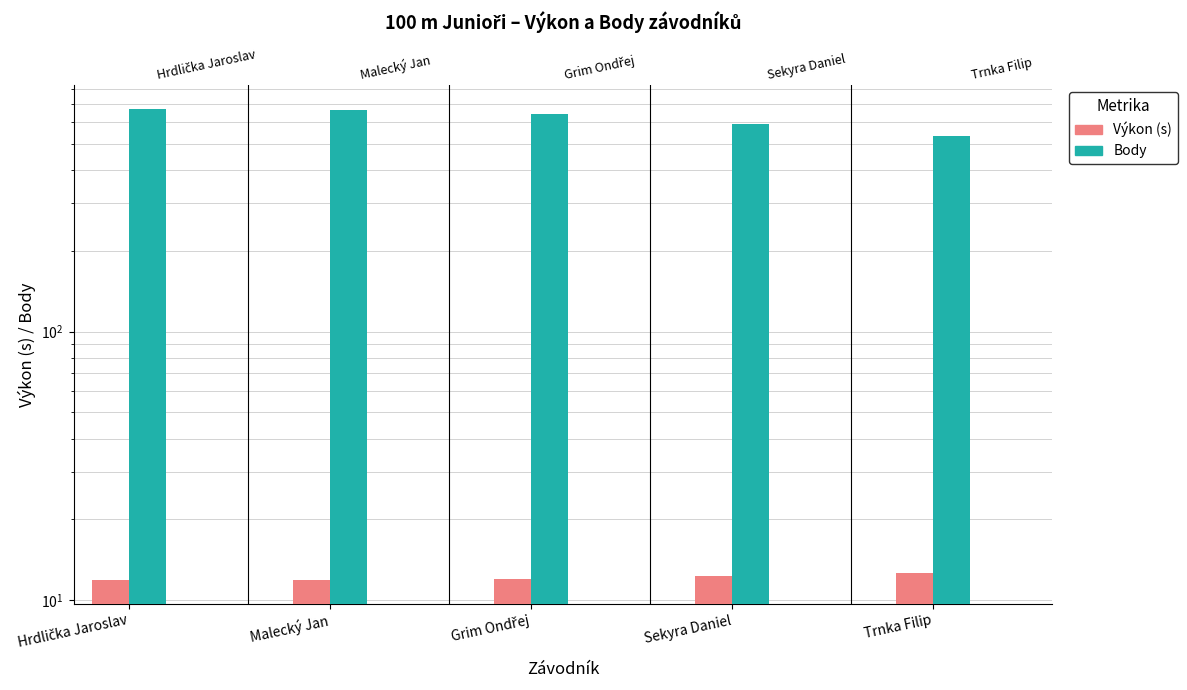

The value of Výkon (s) at Hrdlička Jaroslav is 11.9. True or false?

True